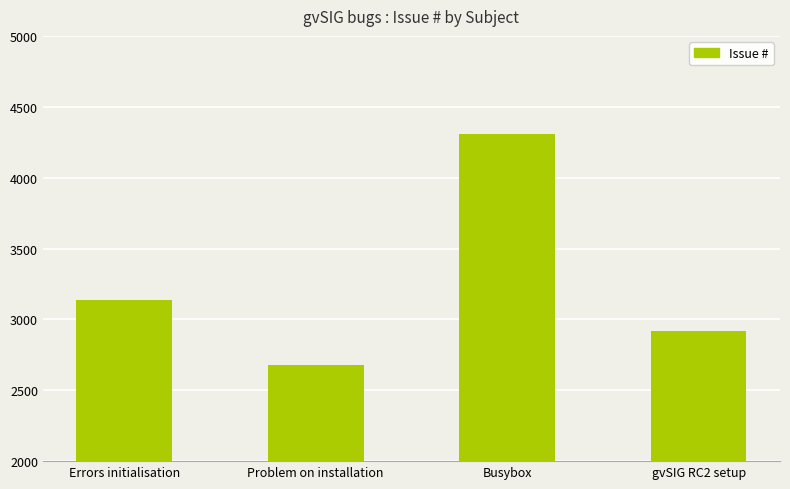

What is the approximate value at gvSIG RC2 setup, to the nearest 50?

2900